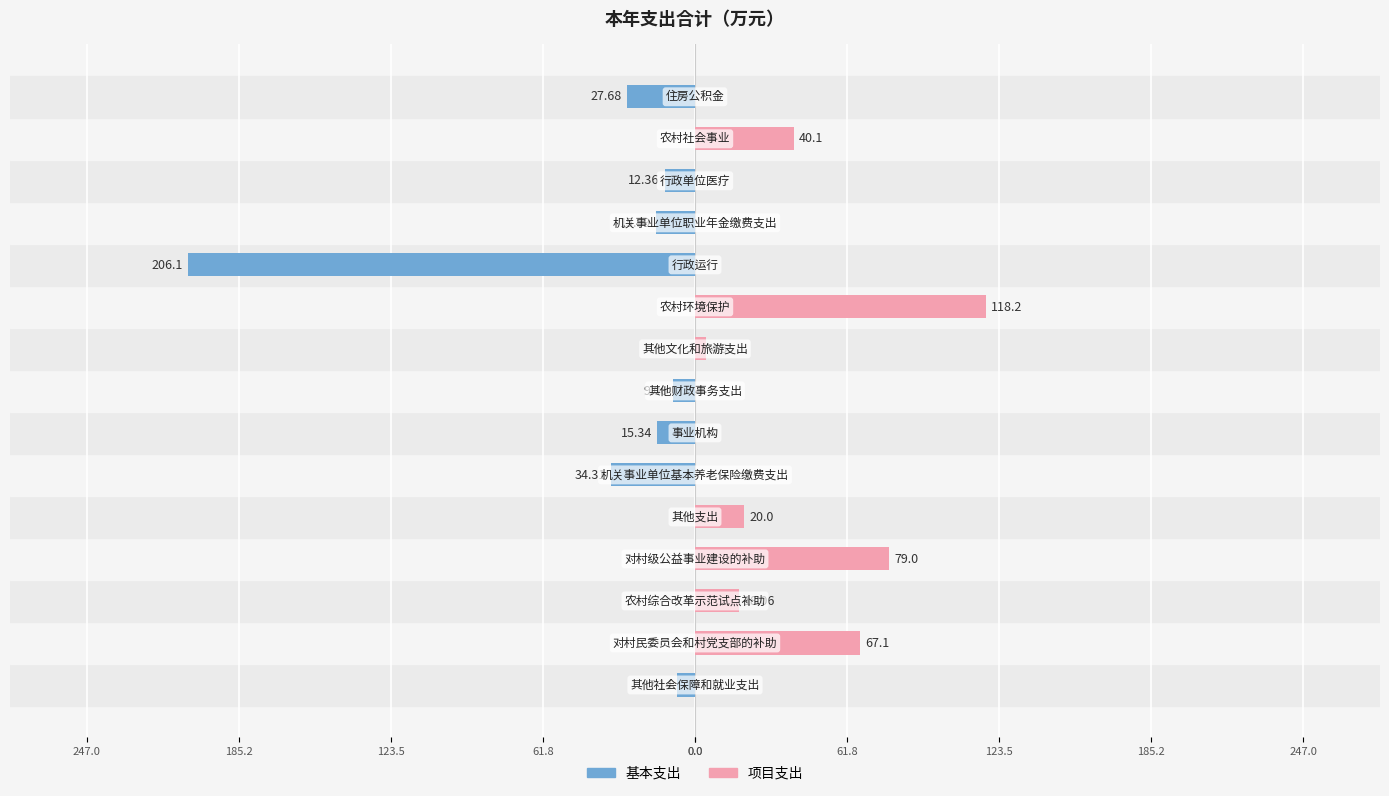

At 61.8, list the series in order from smallest to largest.

基本支出, 项目支出